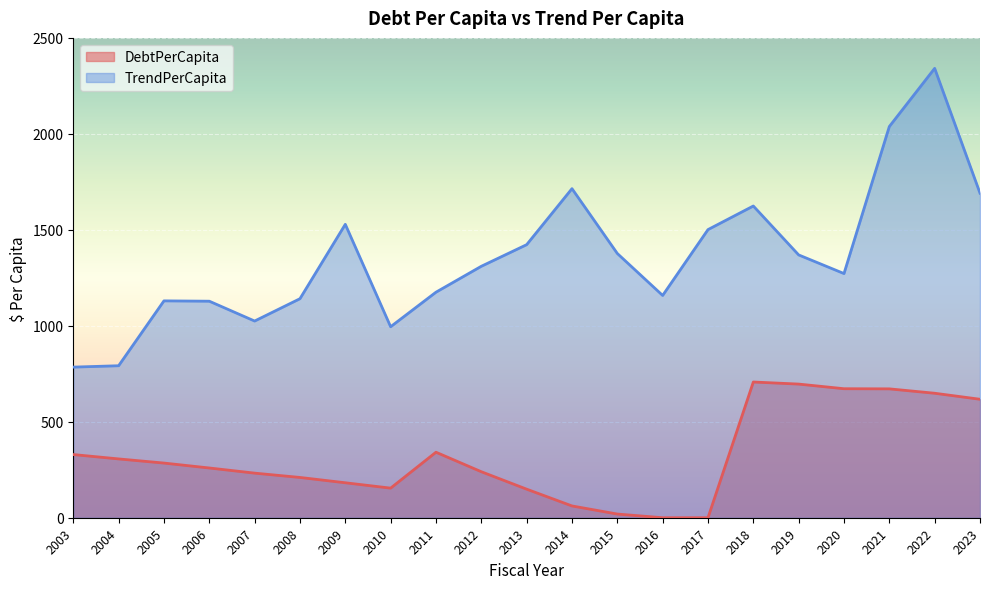

Reading right to left, extract all data points from this chart.

DebtPerCapita: 2023=617.2	2022=648.6	2021=671.4	2020=672.1	2019=696.3	2018=707.1	2017=0.0	2016=0.0	2015=19.2	2014=61.4	2013=148.8	2012=239.7	2011=341.3	2010=154.2	2009=182.2	2008=209.9	2007=232.3	2006=259.2	2005=284.8	2004=306.4	2003=329.1
TrendPerCapita: 2023=1690.9	2022=2341.3	2021=2038.2	2020=1272.1	2019=1369.3	2018=1624.1	2017=1501.1	2016=1158.1	2015=1376.8	2014=1714.5	2013=1422.6	2012=1310.1	2011=1175.0	2010=995.1	2009=1528.7	2008=1141.1	2007=1024.8	2006=1128.1	2005=1129.9	2004=791.9	2003=784.7